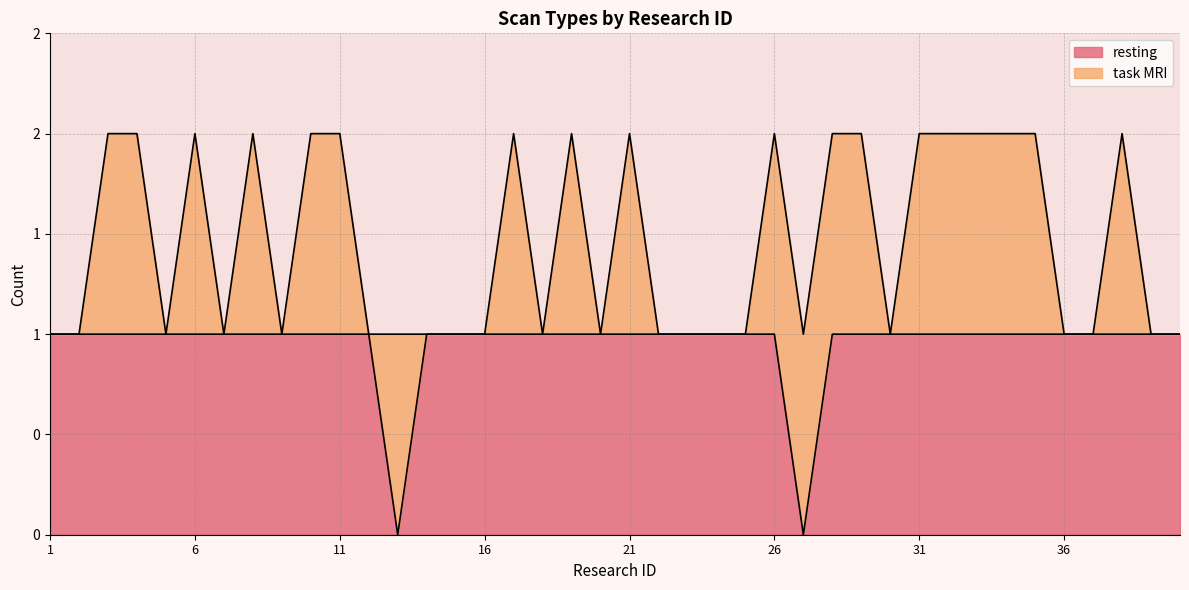

List the labels in order of value, largest first.

1, 2, 3, 4, 5, 6, 7, 8, 9, 10, 11, 12, 14, 15, 16, 17, 18, 19, 20, 21, 22, 23, 24, 25, 26, 28, 29, 30, 31, 32, 33, 34, 35, 36, 37, 38, 39, 40, 13, 27